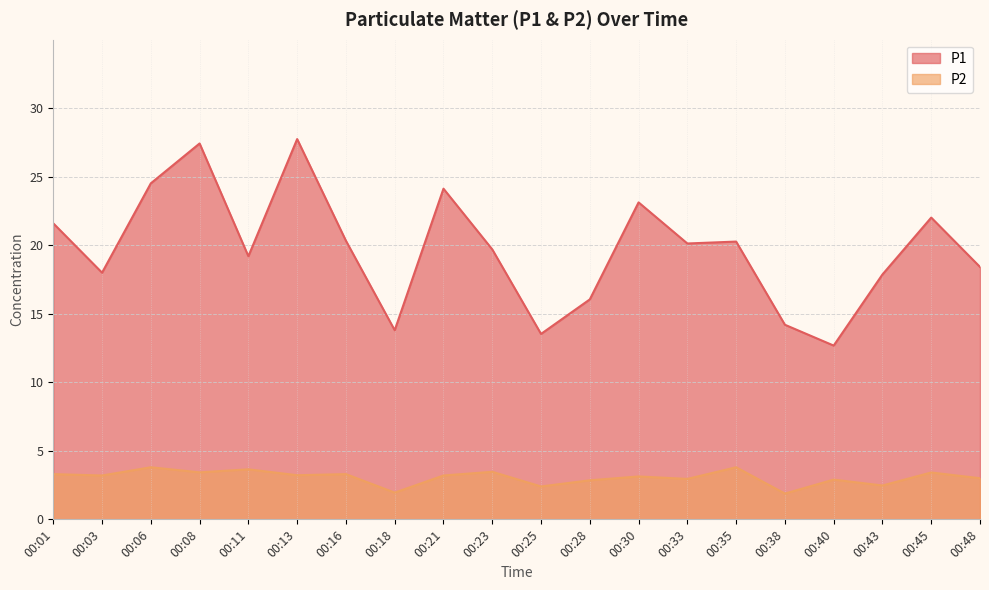

Reading left to right, what are all the values shown in this chart?

P1: 00:01=21.6	00:03=18.0	00:06=24.5	00:08=27.4	00:11=19.2	00:13=27.8	00:16=20.3	00:18=13.8	00:21=24.1	00:23=19.7	00:25=13.5	00:28=16.1	00:30=23.1	00:33=20.1	00:35=20.3	00:38=14.2	00:40=12.7	00:43=17.9	00:45=22.0	00:48=18.4
P2: 00:01=3.3	00:03=3.2	00:06=3.8	00:08=3.4	00:11=3.6	00:13=3.2	00:16=3.3	00:18=1.9	00:21=3.2	00:23=3.5	00:25=2.4	00:28=2.9	00:30=3.1	00:33=3.0	00:35=3.8	00:38=1.9	00:40=2.9	00:43=2.5	00:45=3.4	00:48=3.0